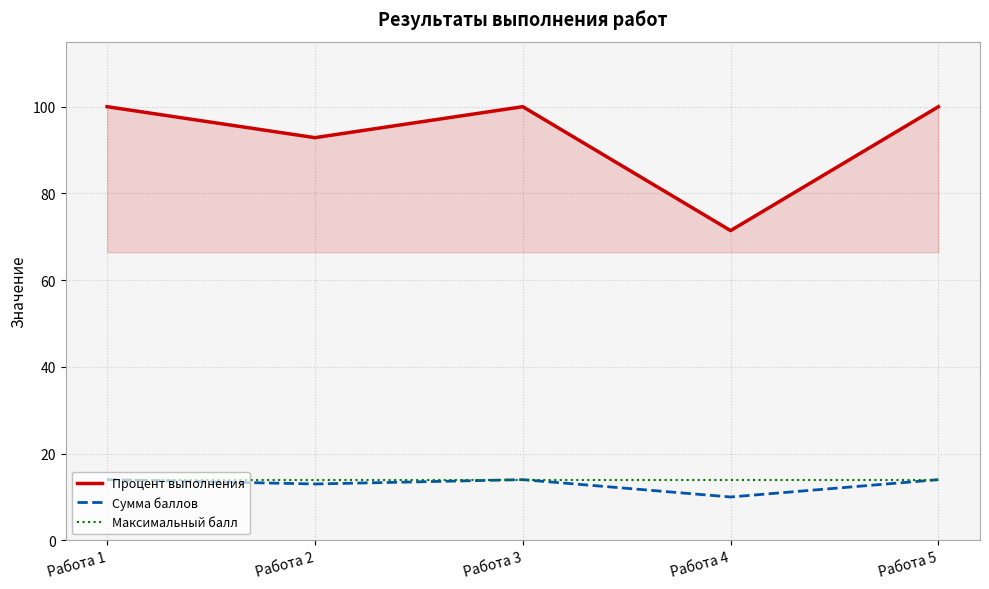

Where is the first local minimum for Сумма баллов?

Работа 2